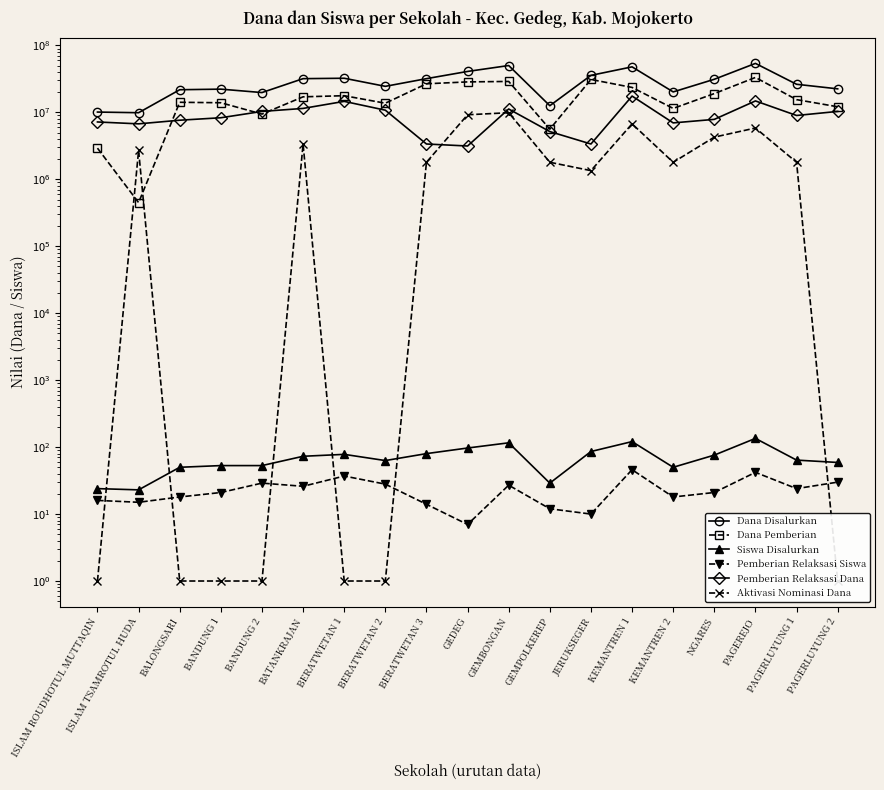

True or false: Pemberian Relaksasi Dana and Siswa Disalurkan cross at least once.

False